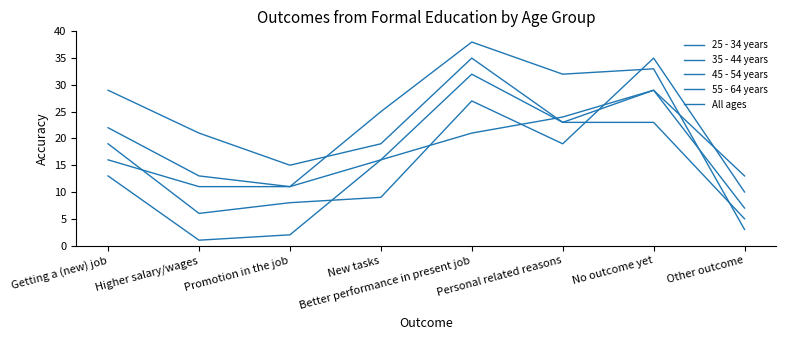

Is this an area chart (filled region under the line)?

No